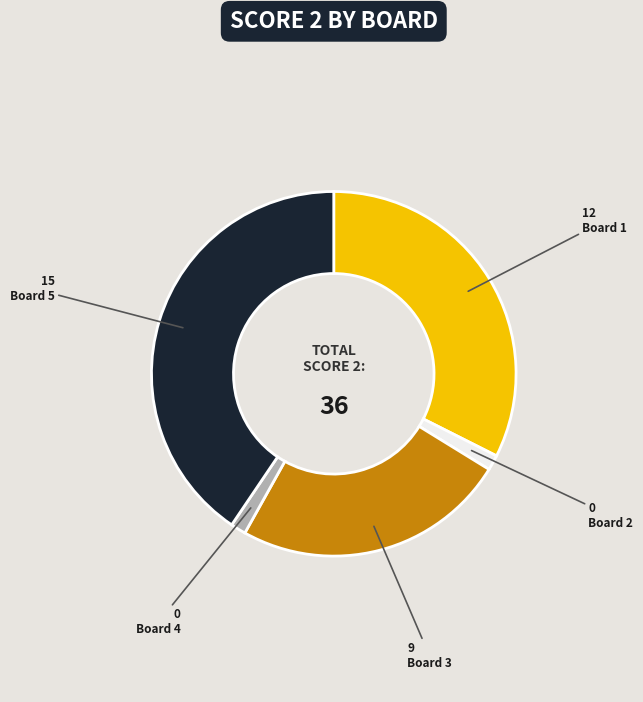

Is there any slice that represents more than half of the pie?

No